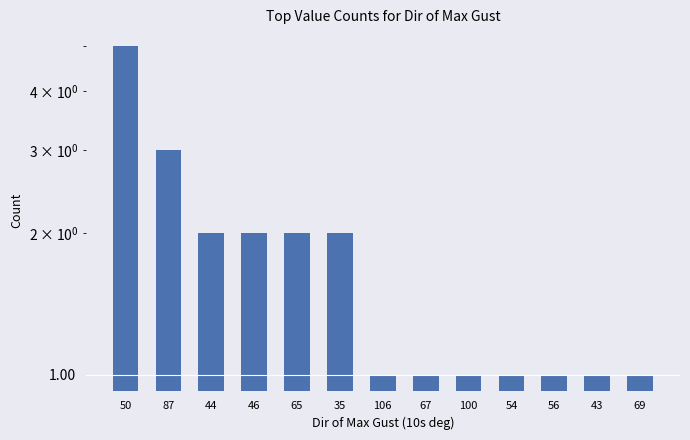

What is the minimum value shown in the chart?

1